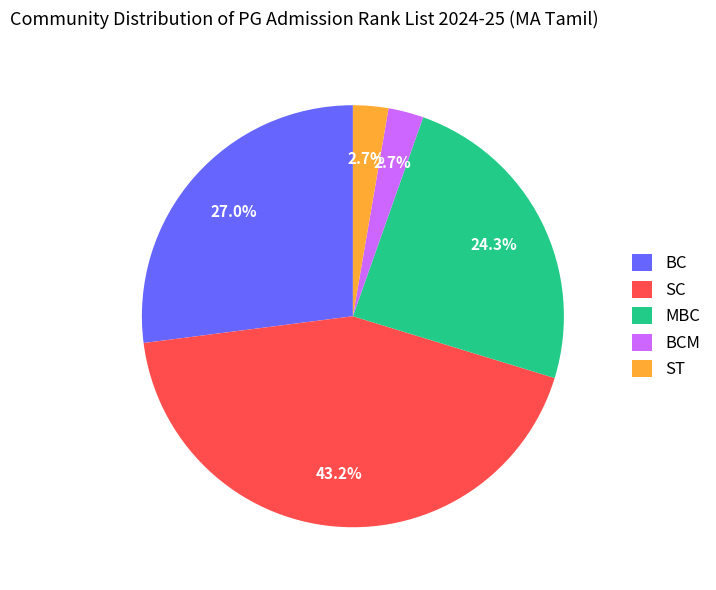

To the nearest percent, what portion does BC represent?

27%